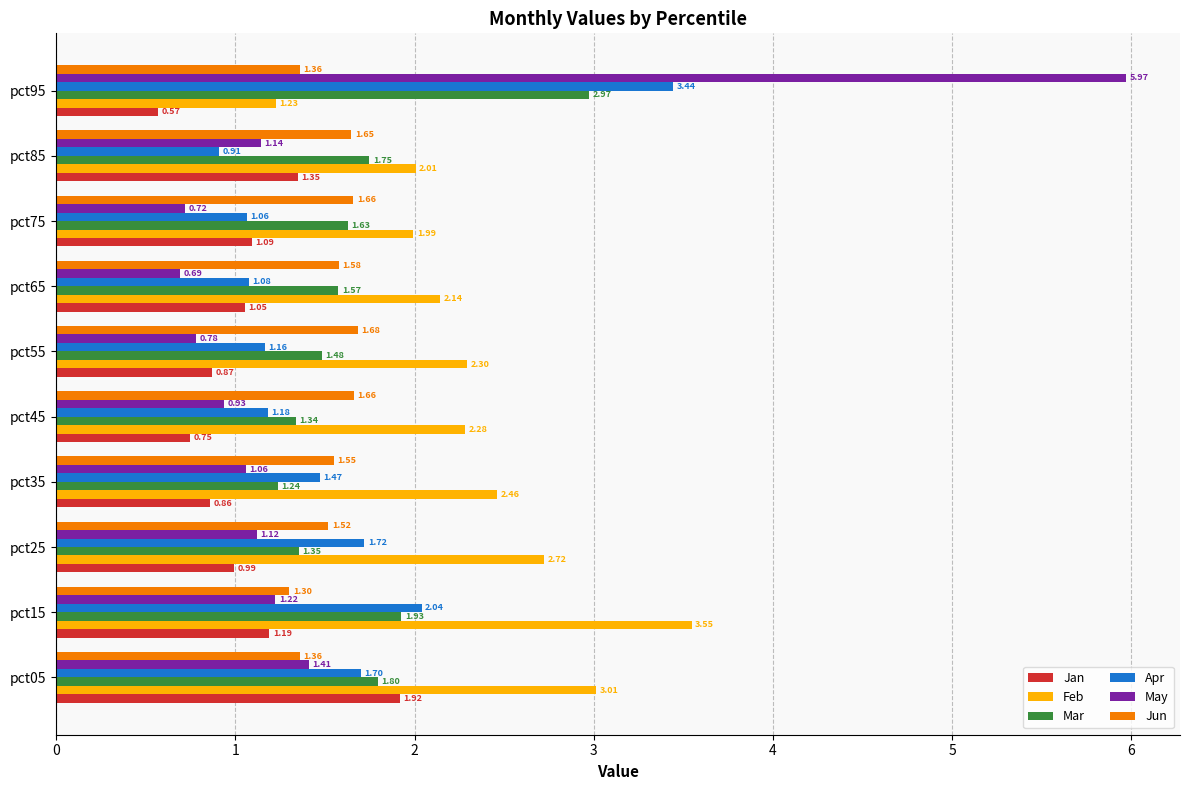

How many categories are shown in the chart?

10